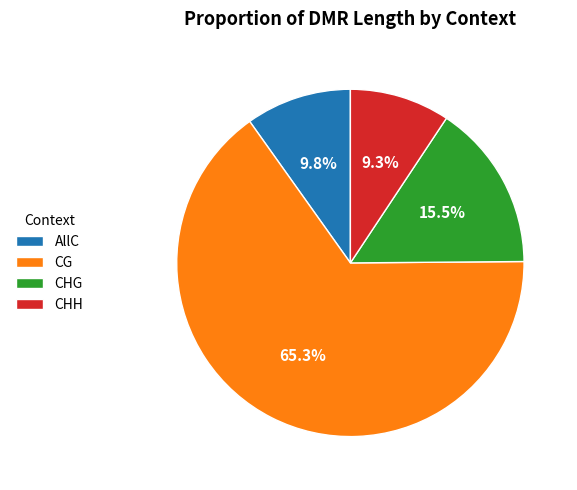

Which has a higher value, CHG or AllC?

CHG